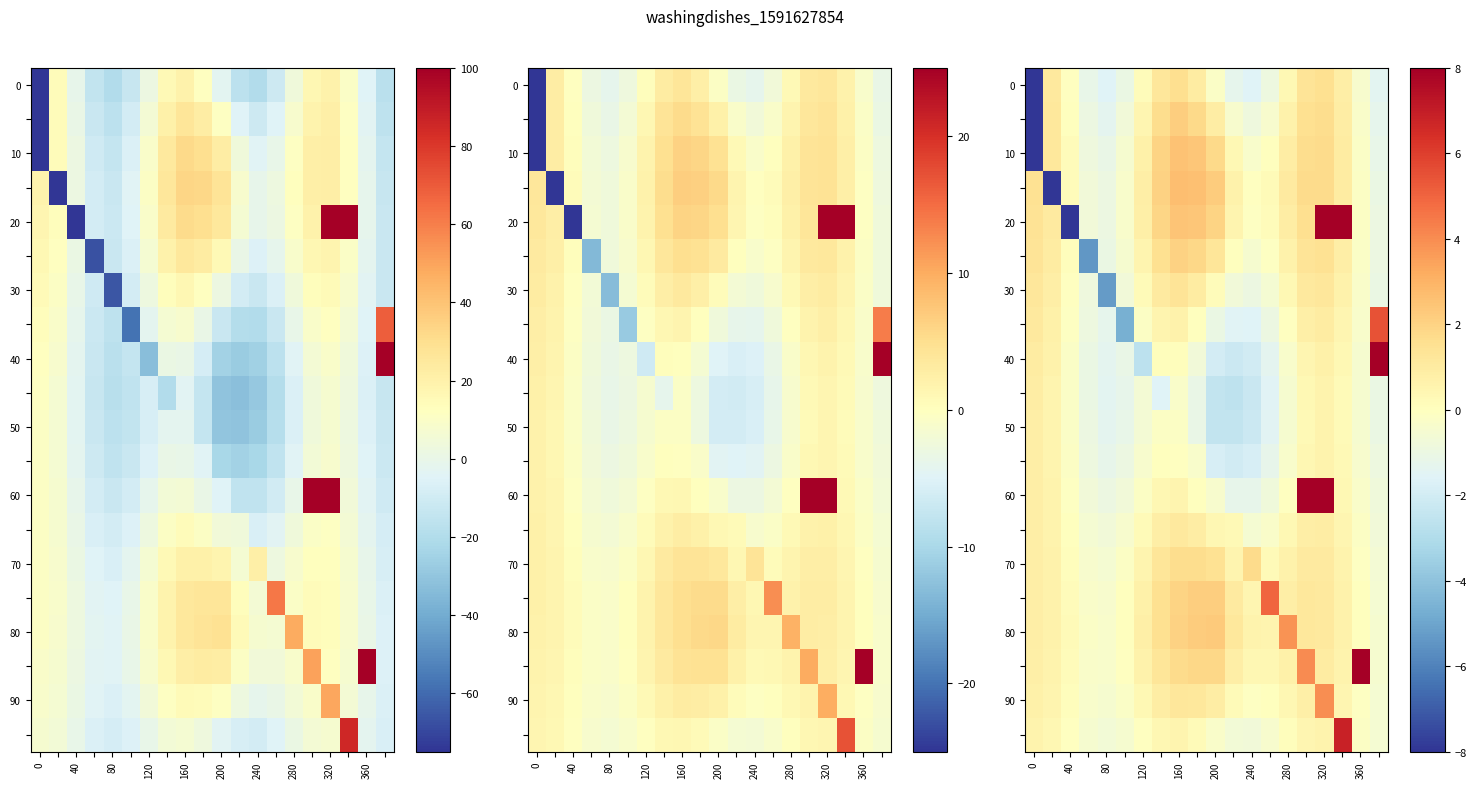

Which has a higher value, 13 or 17?

17